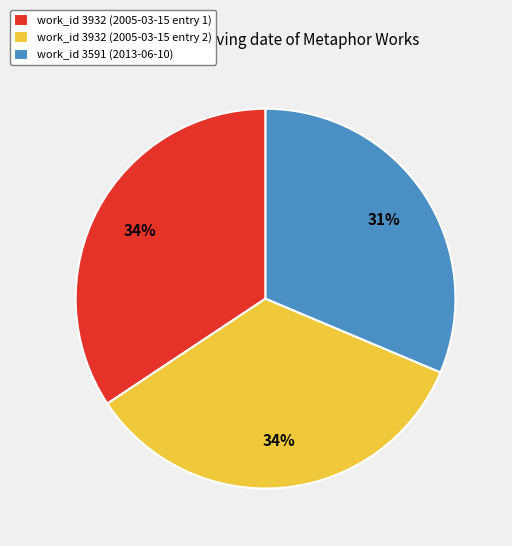

To the nearest percent, what percentage of the pie is work_id 3932 (2005-03-15 entry 1)?

34%